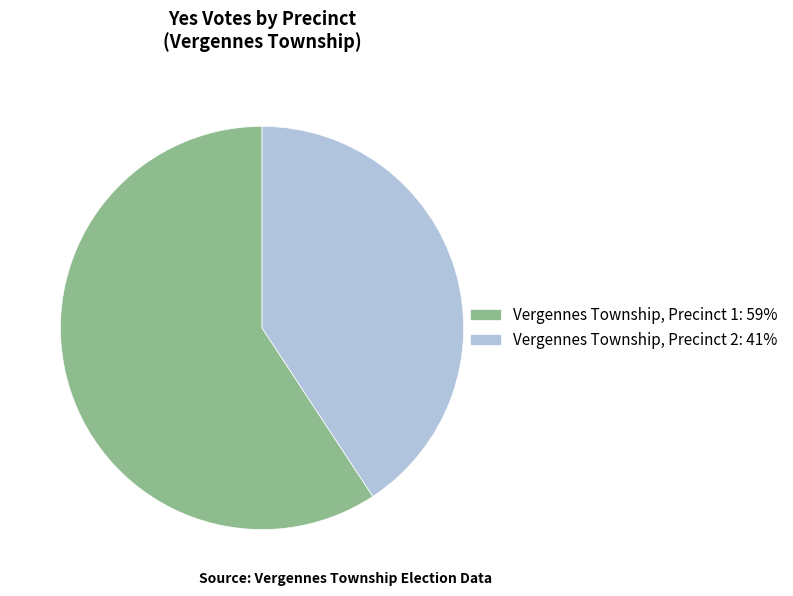

Rank the categories by value from lowest to highest.

Vergennes Township, Precinct 2, Vergennes Township, Precinct 1